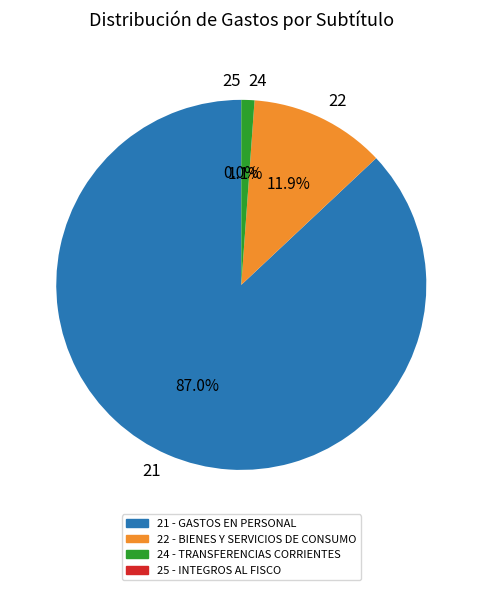

What percentage is NOT represented by 25?

100.0%